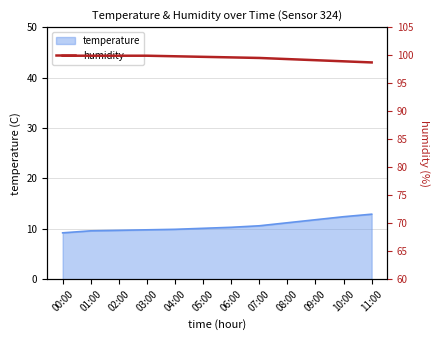

The temperature series shows 9.9 at 04:00. True or false?

True